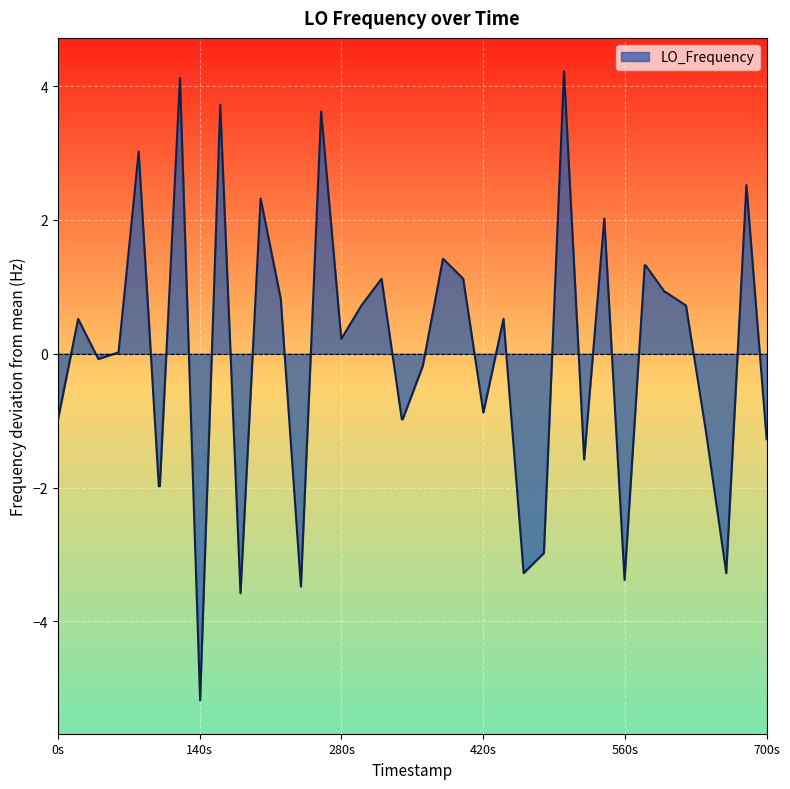

What is the greatest value displayed?

4.2